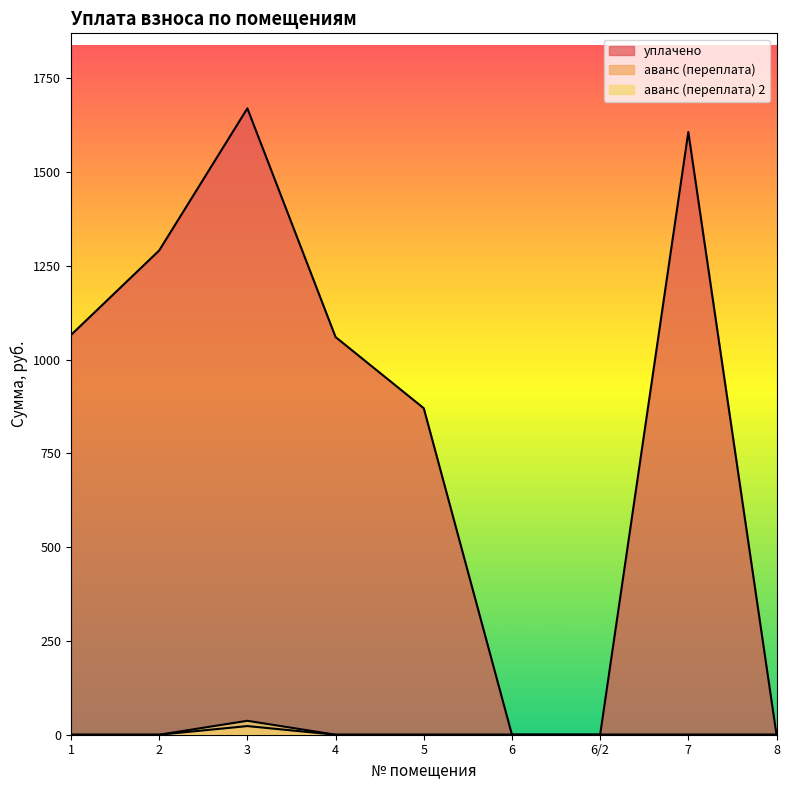

Does the chart display data point markers on the line(s)?

No